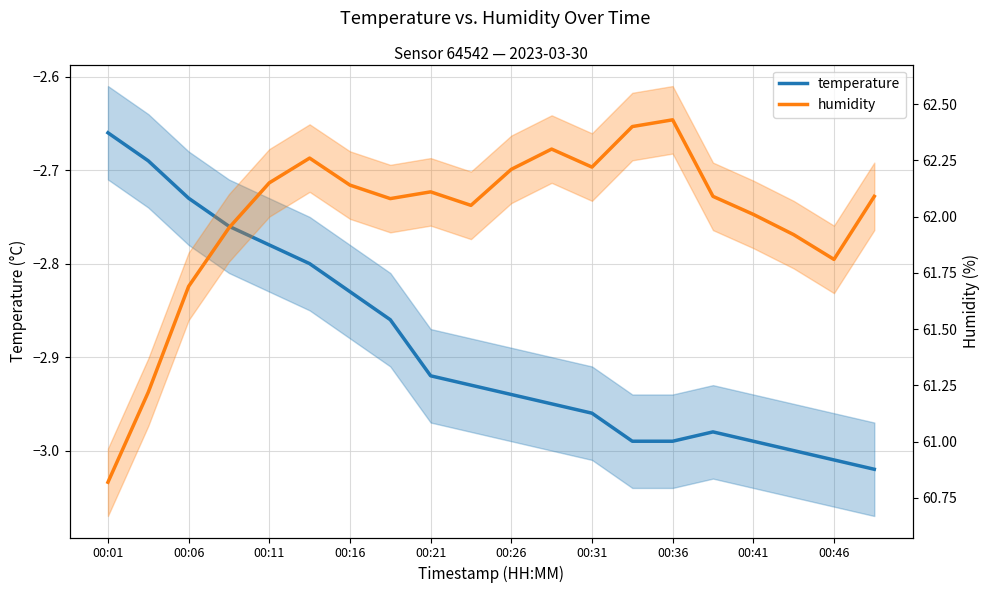

Rank the series by their average value, from lowest to highest.

temperature, humidity